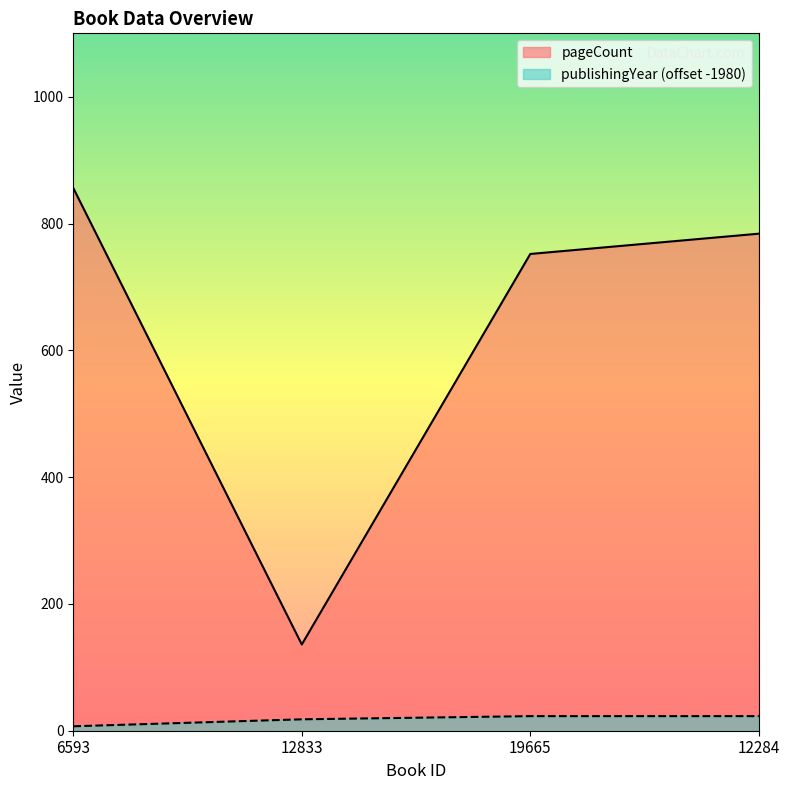

Reading right to left, transcribe all the data shown in this chart.

pageCount: 784	752	136	856
publishingYear: 23	23	18	7